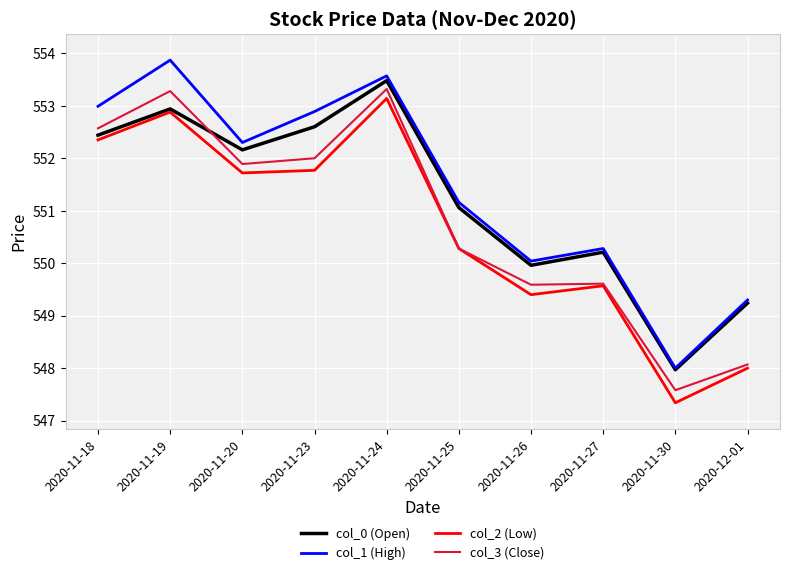

Count the number of categories in the chart.

10